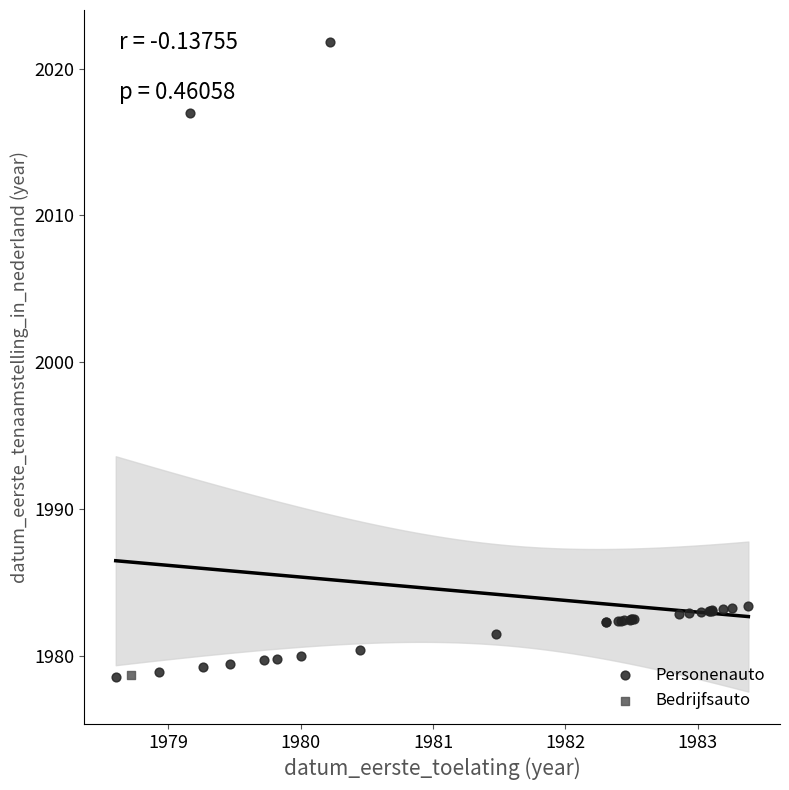

What are all the series names shown in the legend?

Personenauto, Bedrijfsauto